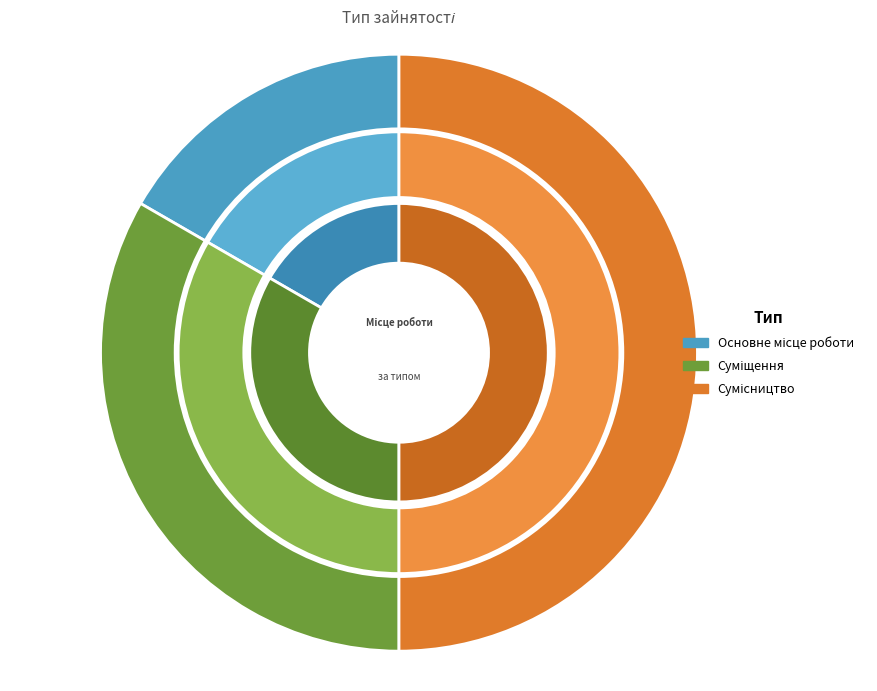

How many segments does this pie chart have?

3